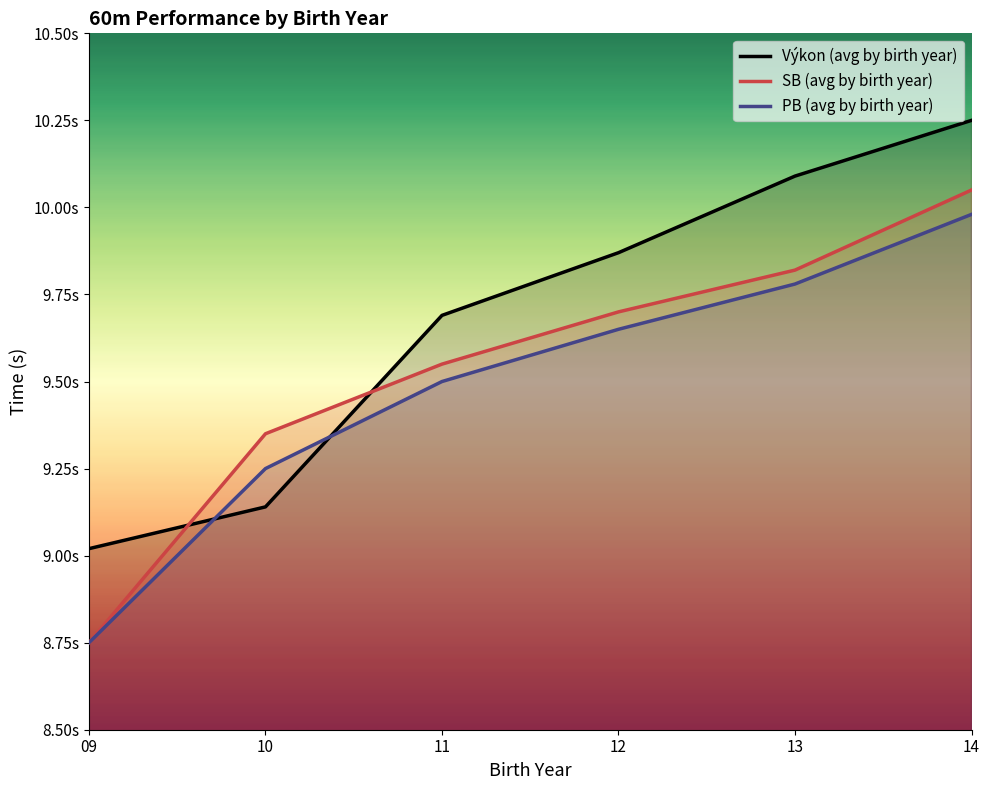

At which label is Výkon (avg by birth year) closest to 9?

09